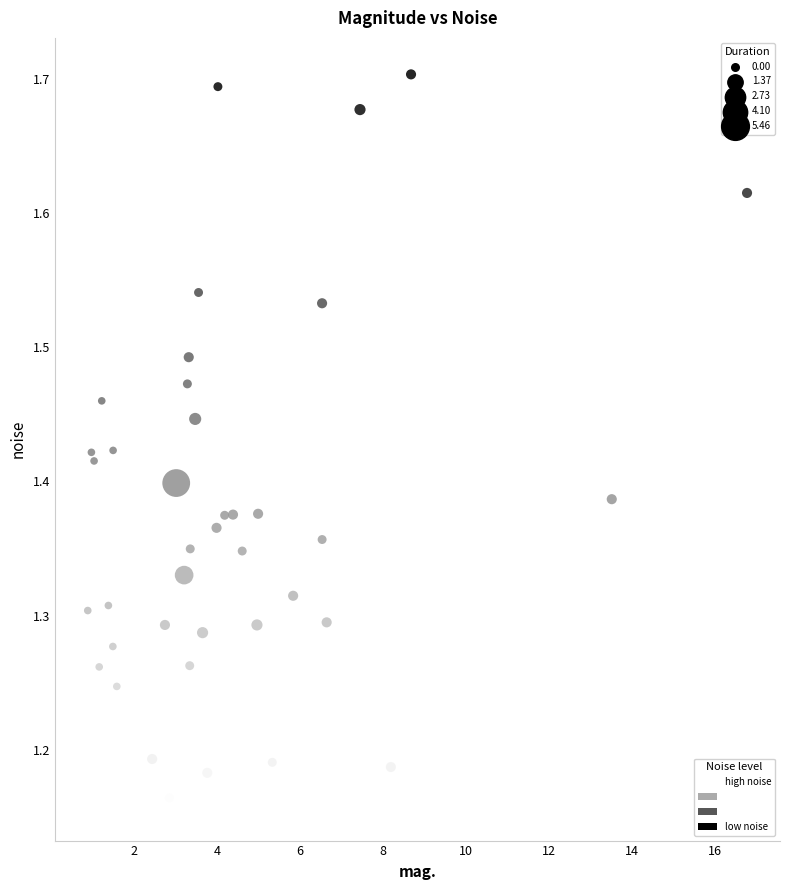

What is the range of X values (max minus min)?

15.9